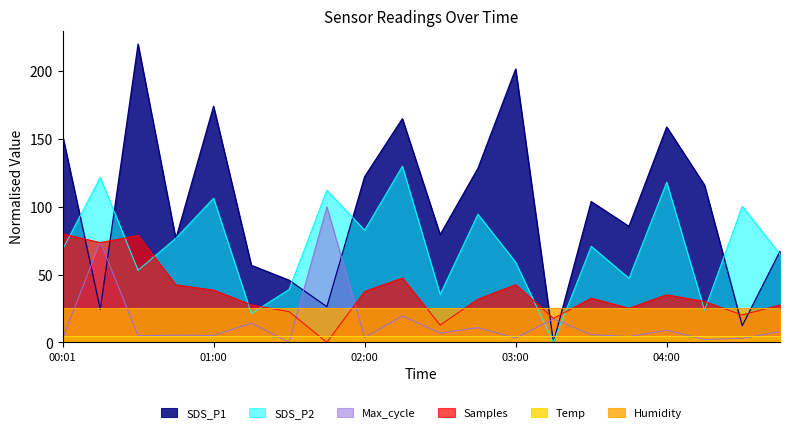

True or false: SDS_P2 has a value of 83.3 at 00:31.

False